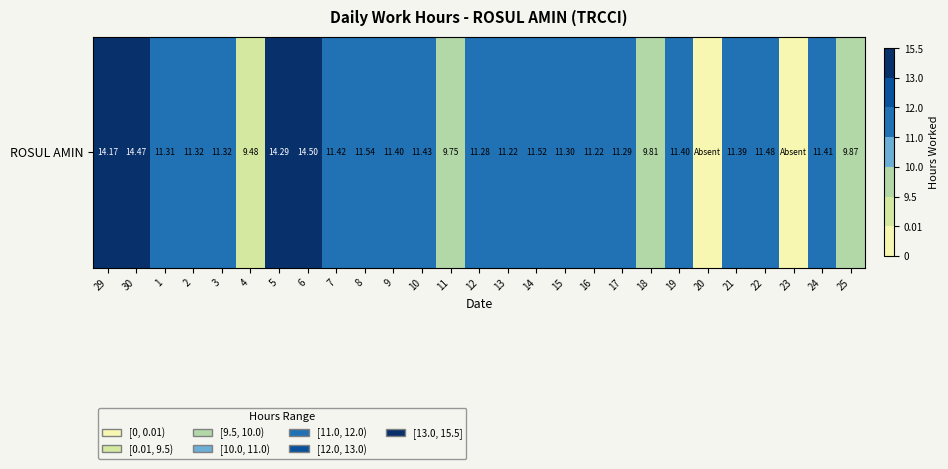

Which has a higher value, 18 or 1?

1